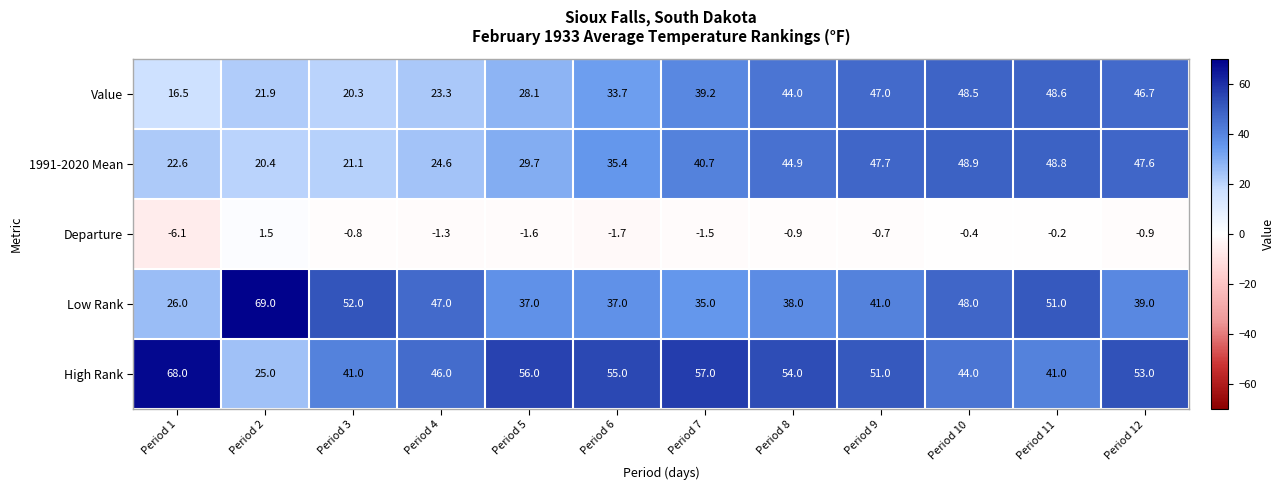

What is the difference between the highest and lowest values at Period 5?

57.6